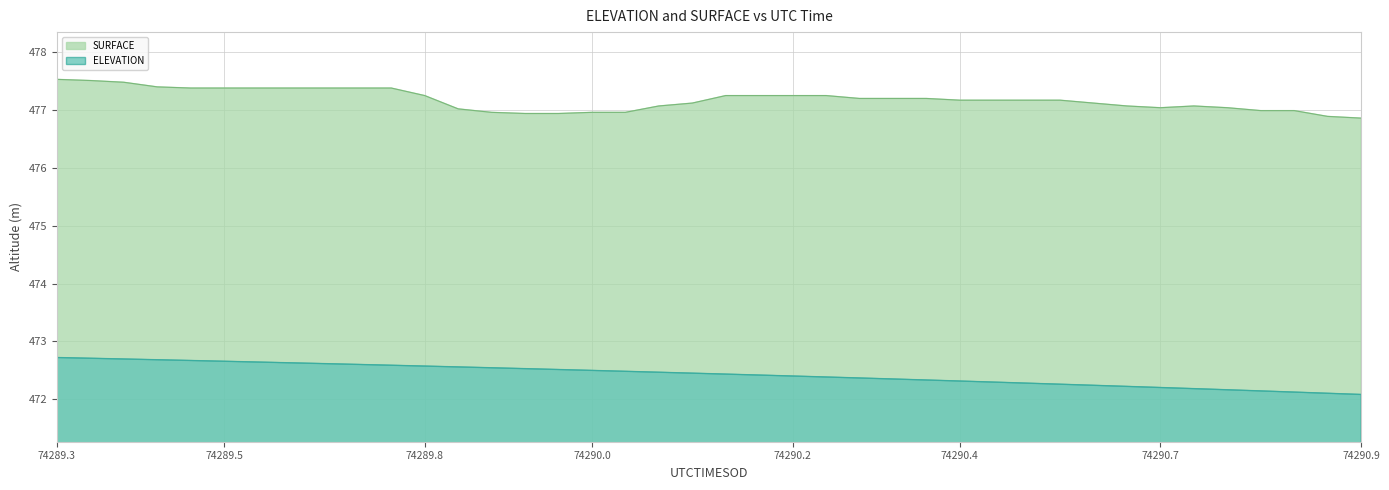

Which series has the largest range (max minus min)?

SURFACE